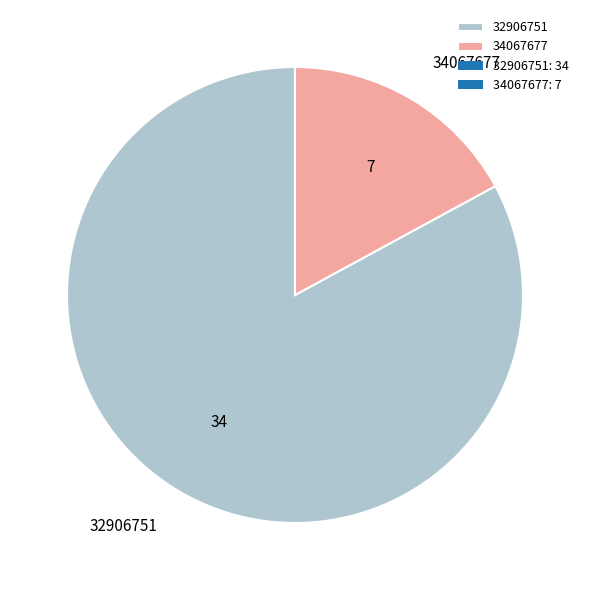

Do 32906751 and 34067677 together represent more than half of the pie?

Yes